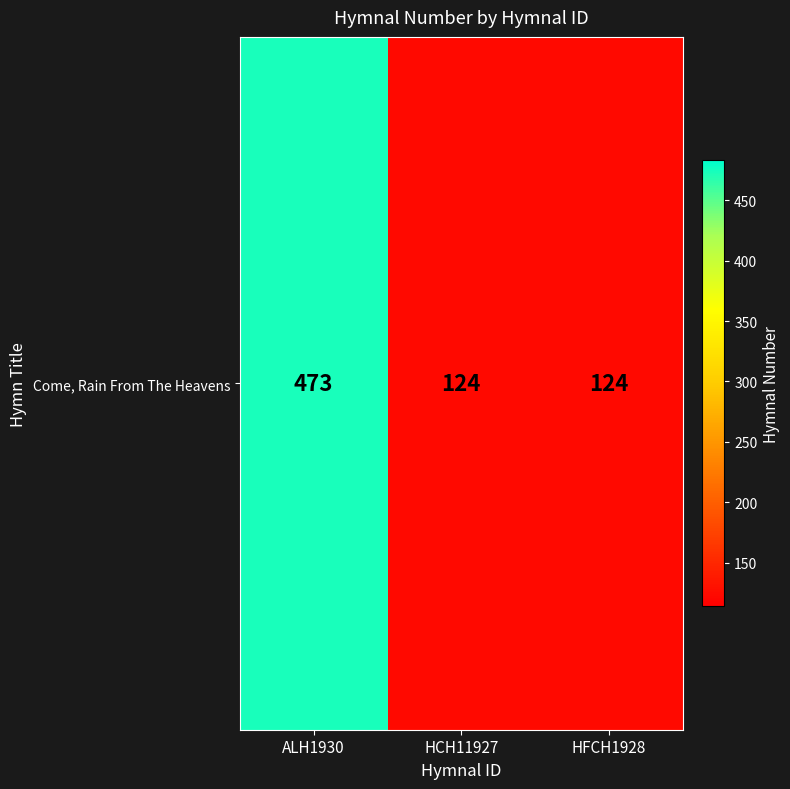

What is the ratio of the value at HFCH1928 to the value at ALH1930?

0.3